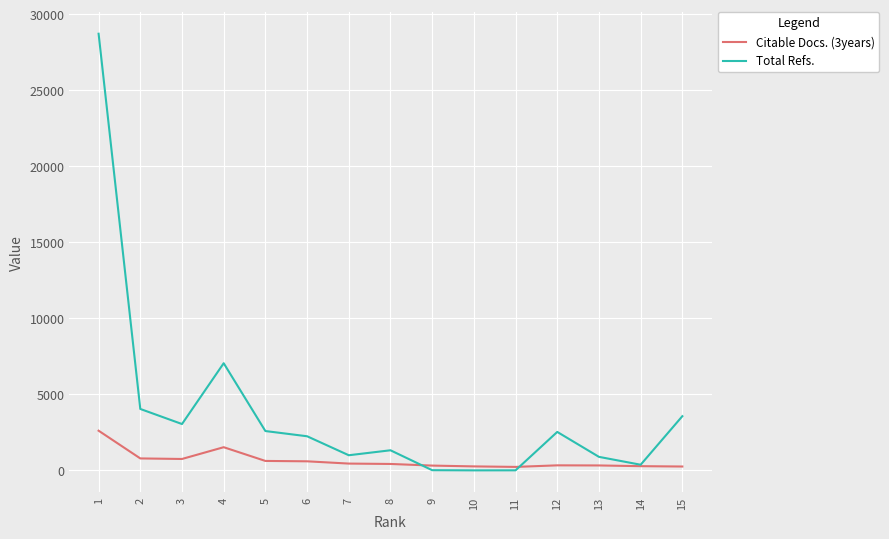

Which series changed the most between 2 and 11?

Total Refs.